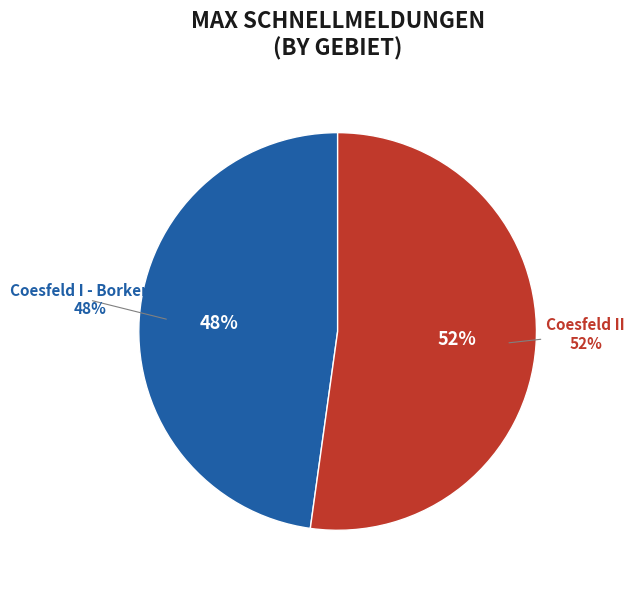

What is the smallest slice in the pie chart?

Coesfeld I - Borken III